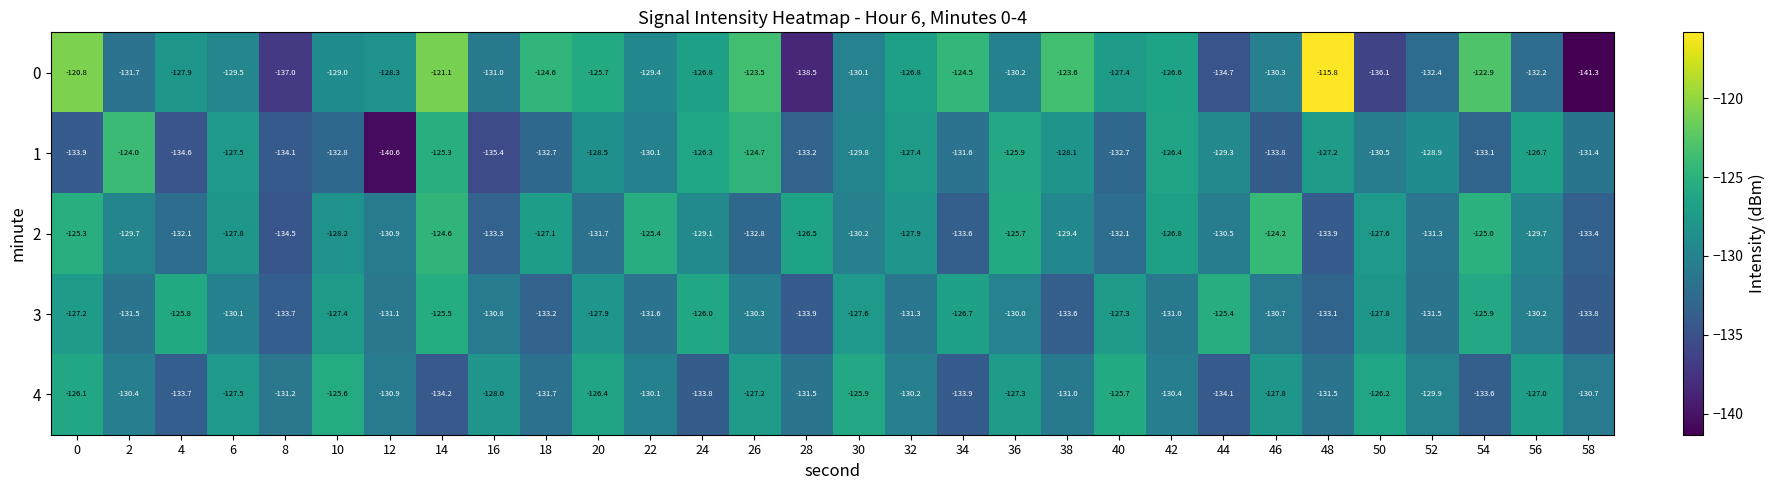

Which category has the highest value in the 0 series?

48